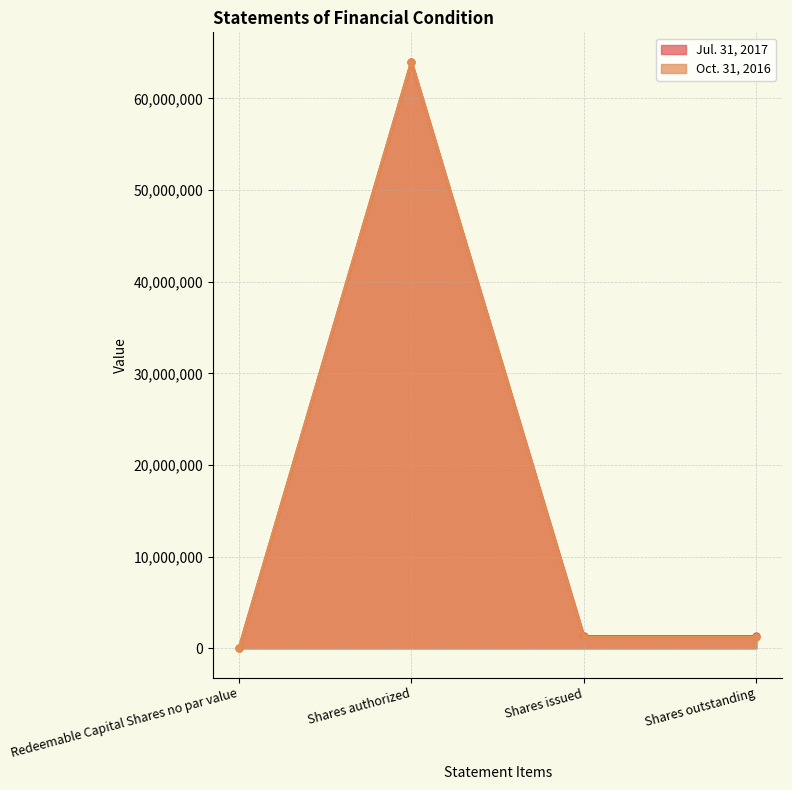

The value of Oct. 31, 2016 at Shares authorized is 64000000. True or false?

True